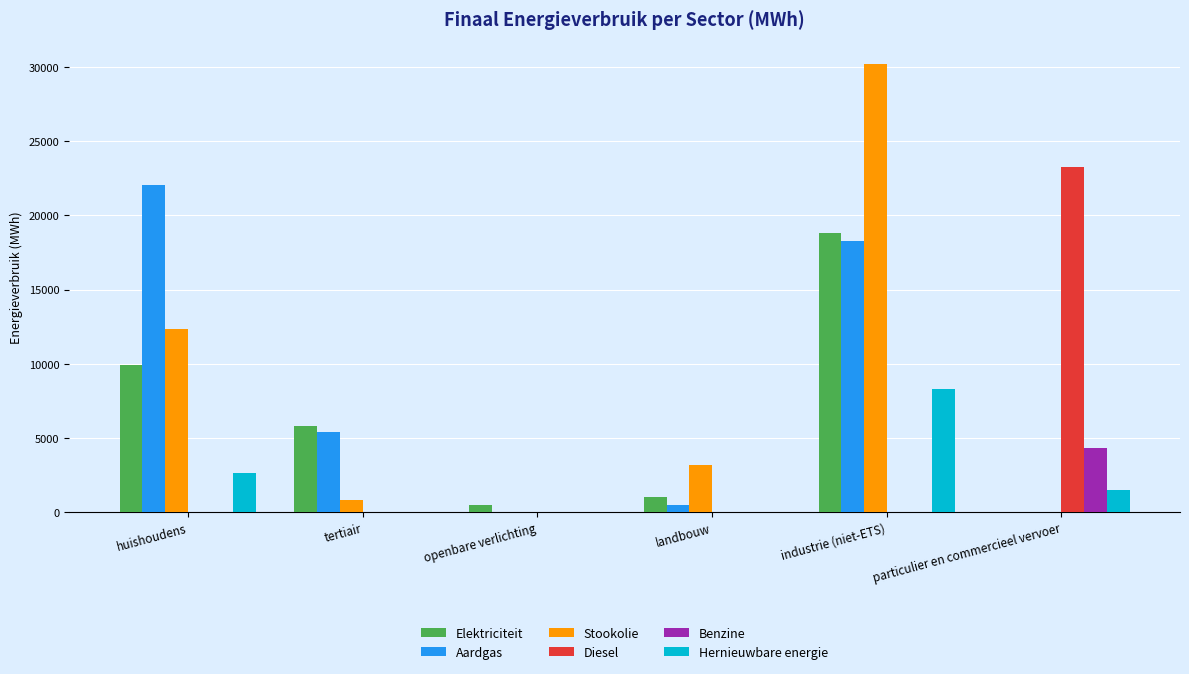

Count the number of categories in the chart.

6